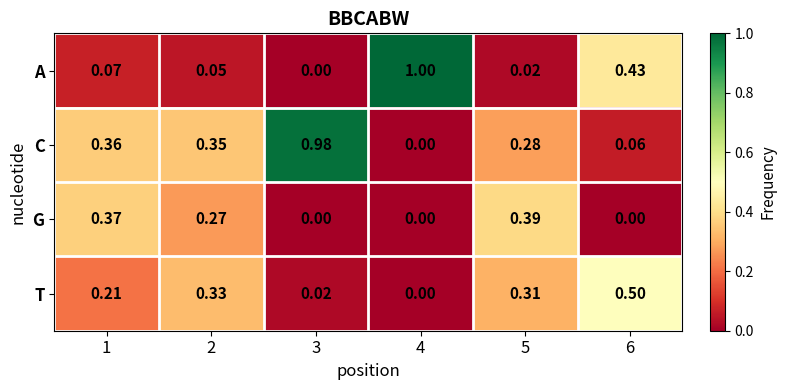

Rank the series by their average value, from lowest to highest.

G, T, A, C